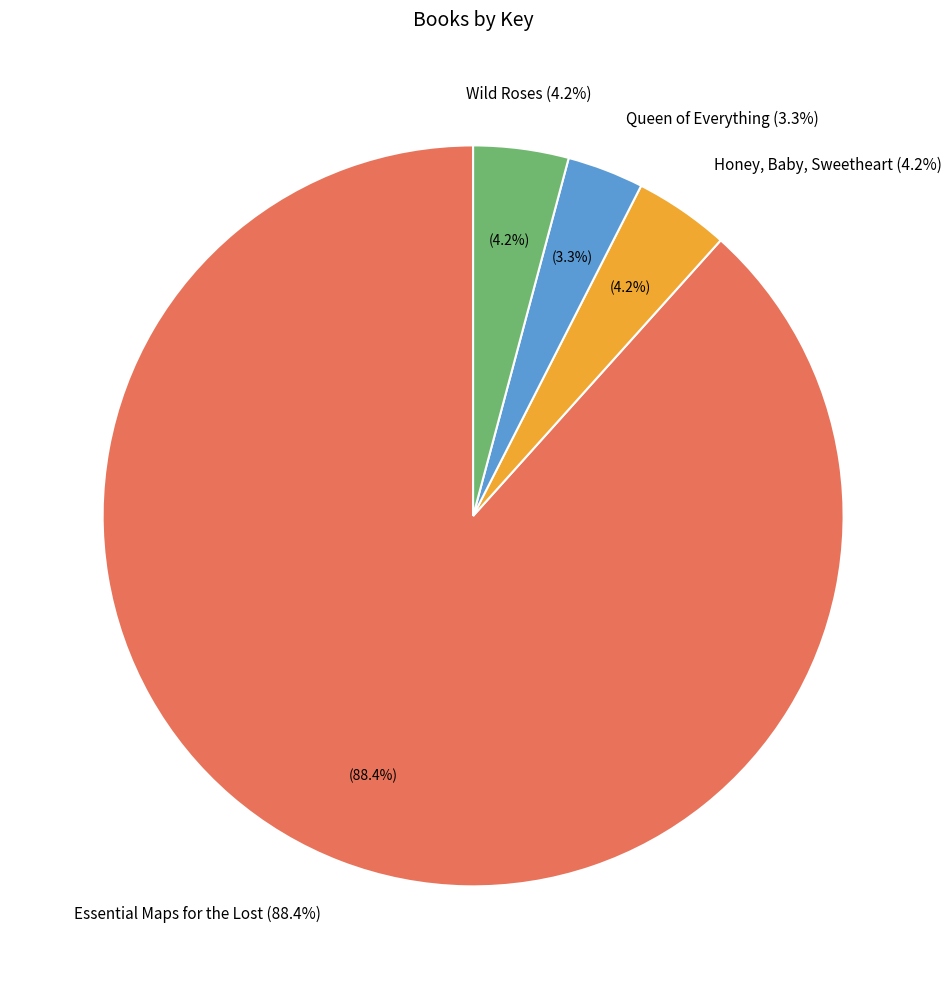

Is it true that Queen of Everything is 1% of the pie?

False